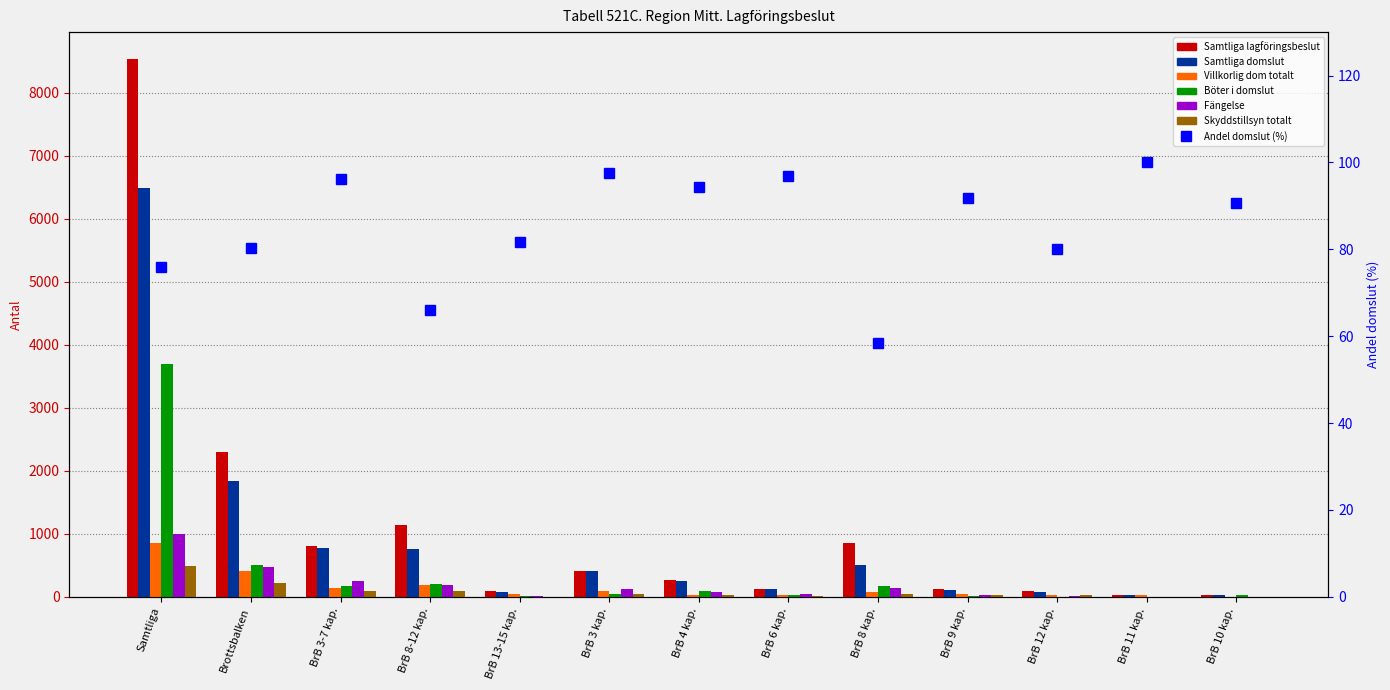

List the series in order of their peak value, lowest first.

Skyddstillsyn totalt, Villkorlig dom totalt, Fängelse, Böter i domslut, Samtliga domslut, Samtliga lagföringsbeslut